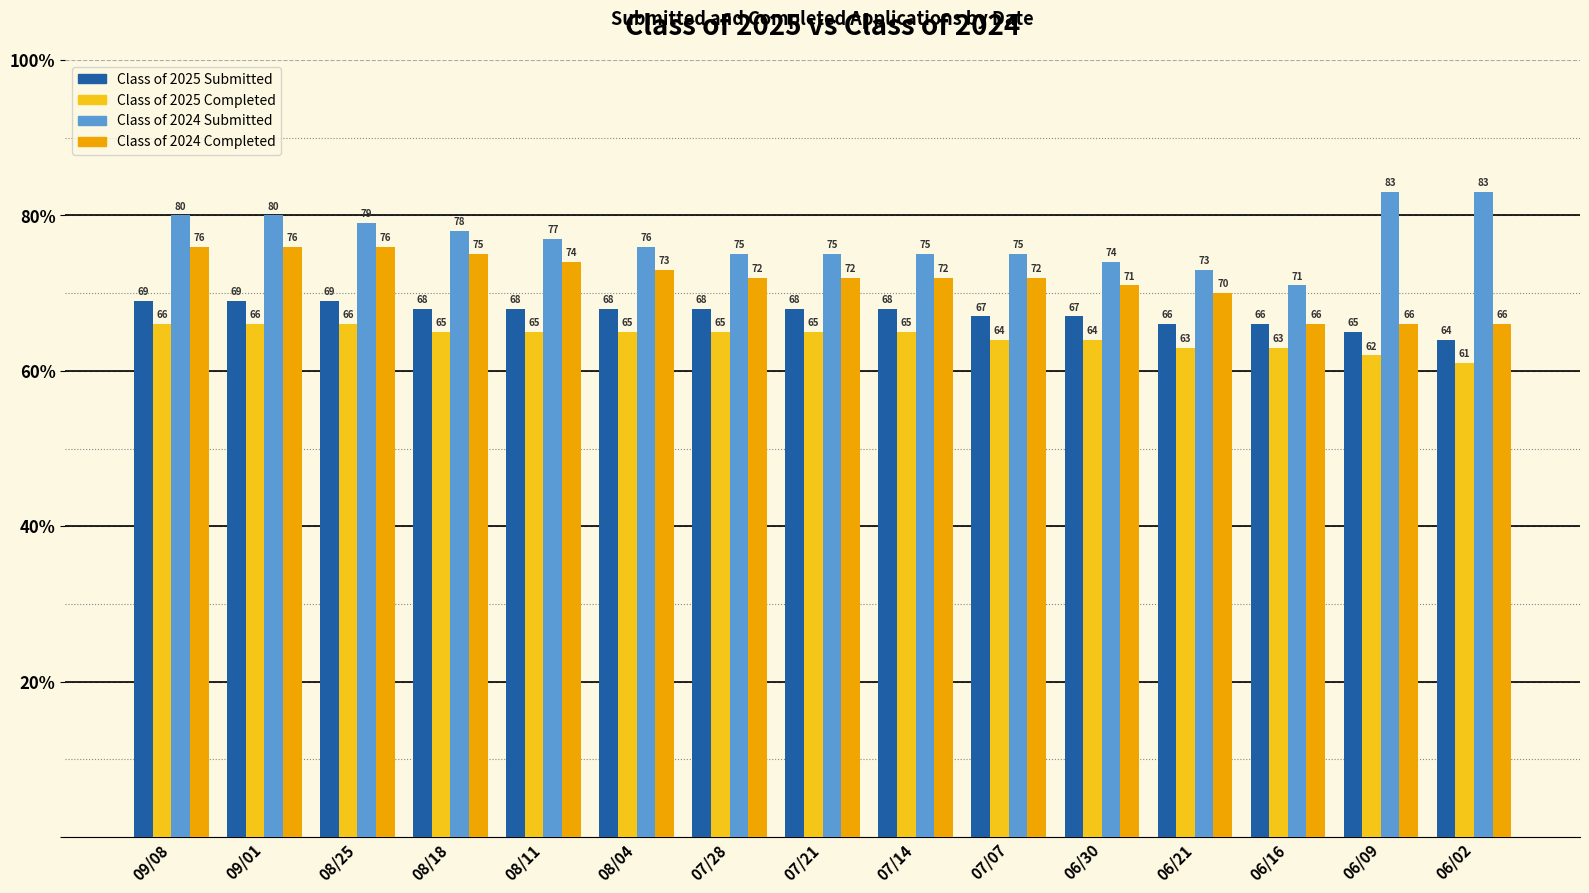

List the series in order of their overall mean, highest first.

Class of 2024 Submitted, Class of 2024 Completed, Class of 2025 Submitted, Class of 2025 Completed